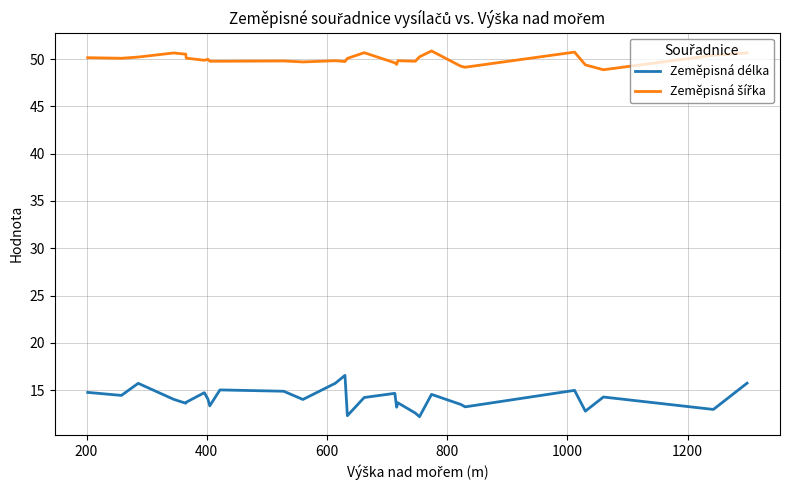

Which series has the largest range (max minus min)?

Zeměpisná délka